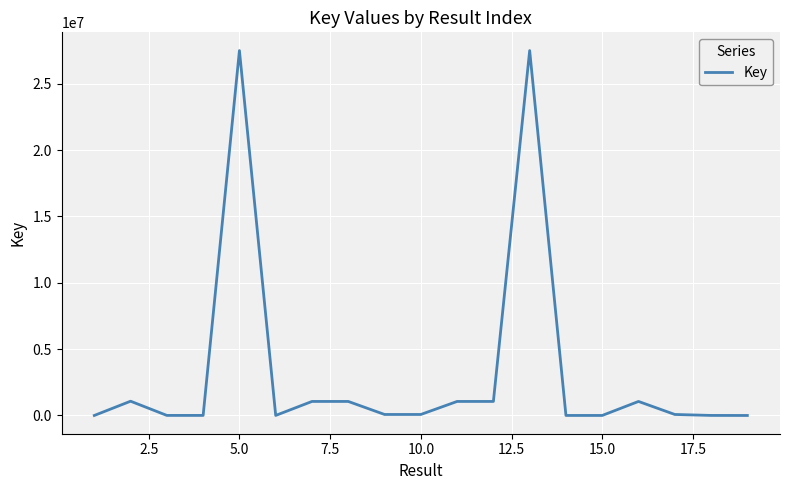

What is the greatest value displayed?

27507368